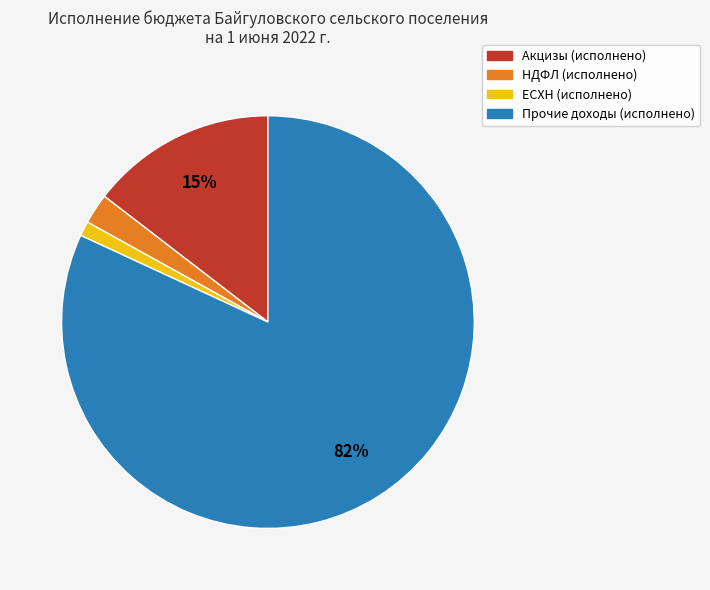

Which has a higher value, Акцизы (исполнено) or НДФЛ (исполнено)?

Акцизы (исполнено)